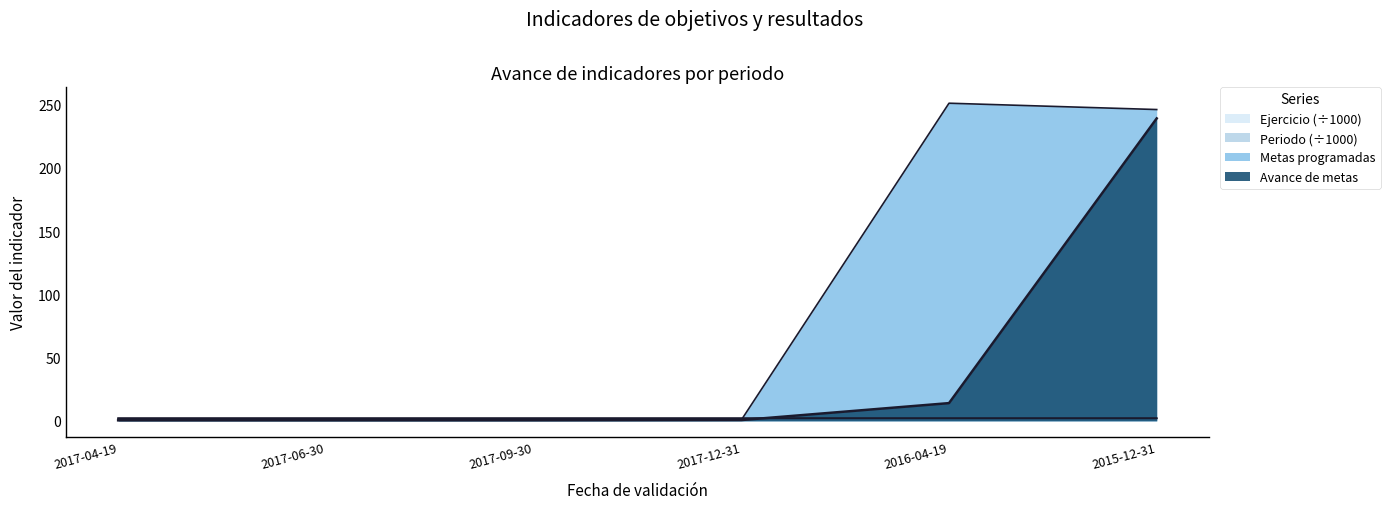

What is the sum of the Avance de metas values at 2017-09-30 and 2017-04-19?

0.8